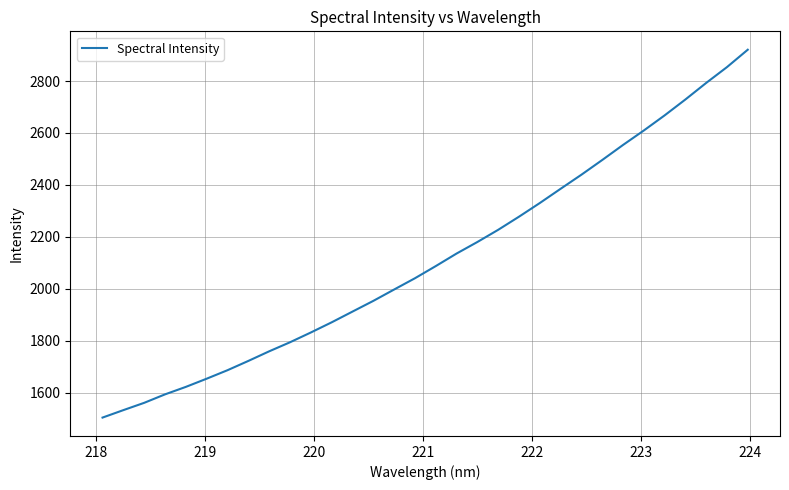

What is the difference between the maximum and minimum values?

1416.7